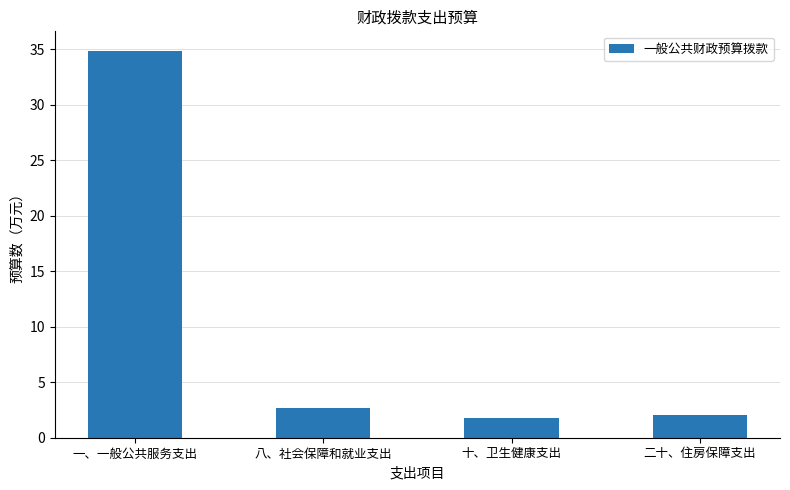

What is the label of the 4th bar from the left?

二十、住房保障支出